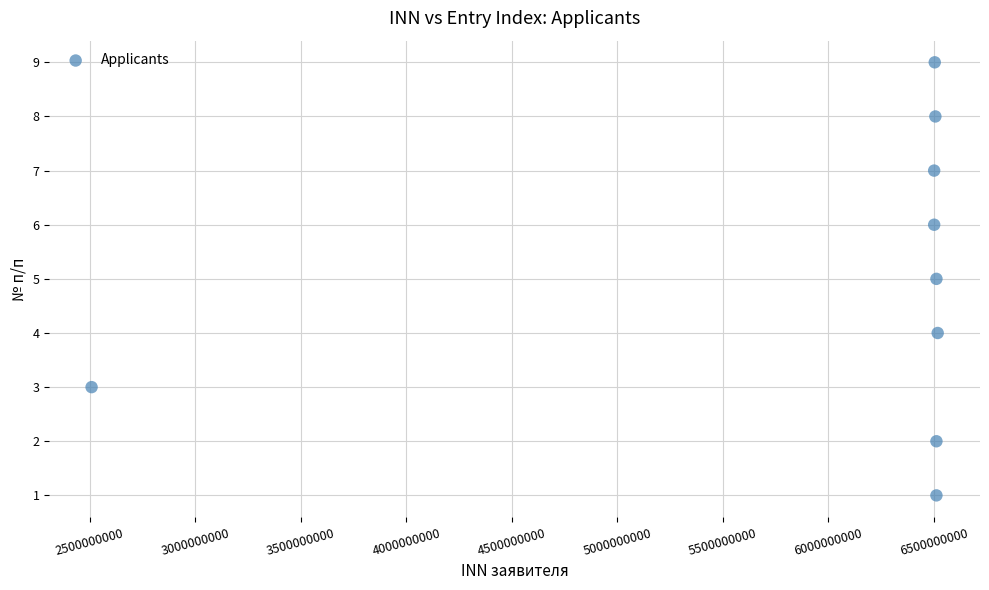

What is the average Y value?

5